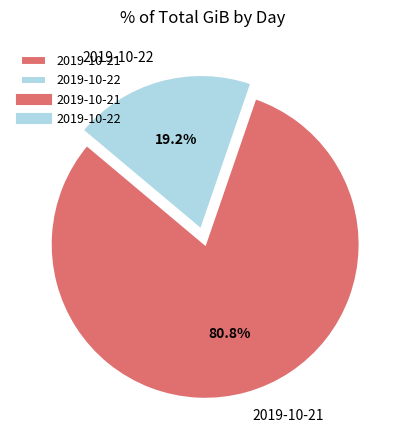

Does any single category account for the majority?

Yes